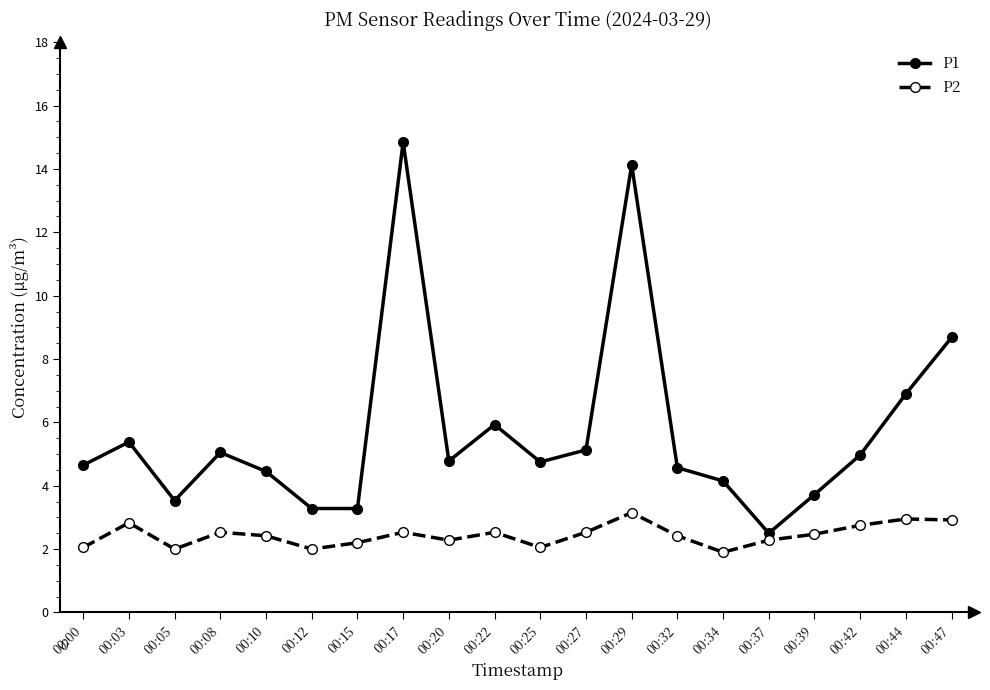

What is the total value across all series at 00:34?

6.1